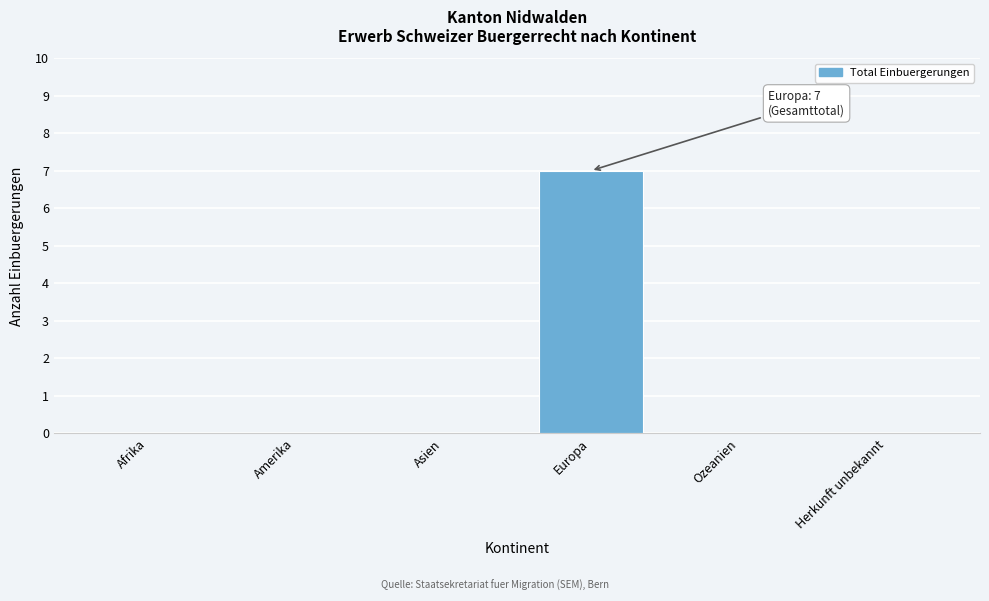

Reading left to right, list all the values displayed in this chart.

Afrika=0	Amerika=0	Asien=0	Europa=7	Ozeanien=0	Herkunft unbekannt=0